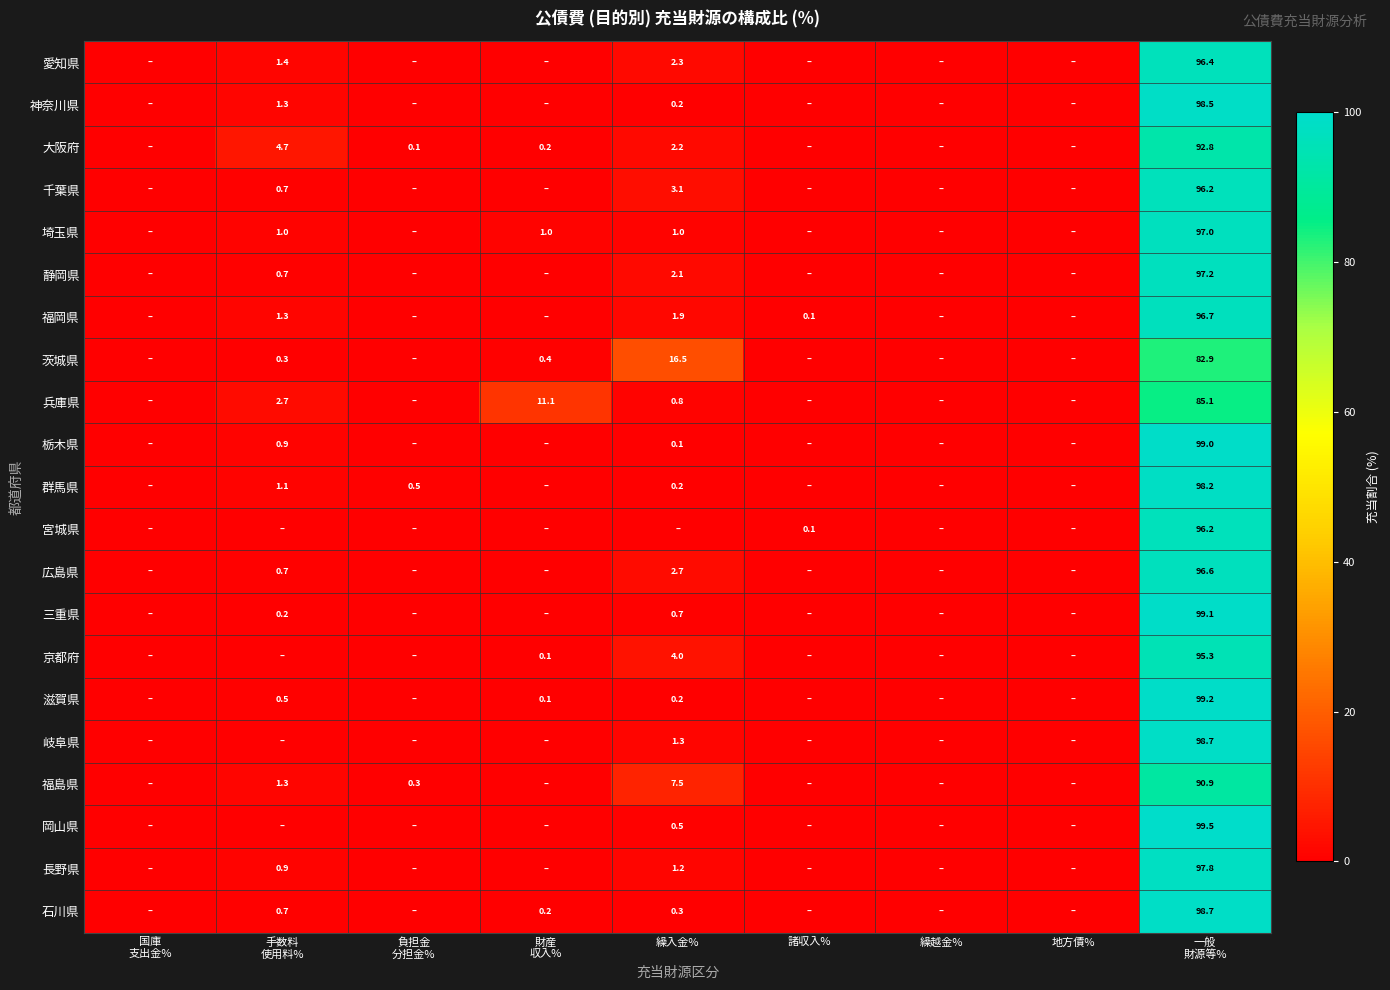

Is it true that 広島県 equals 4.2 at 繰入金%?

False